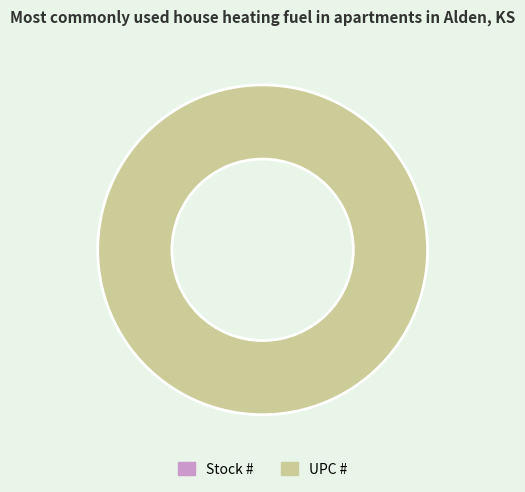

What is the total percentage of UPC # and Stock #?

100.0%